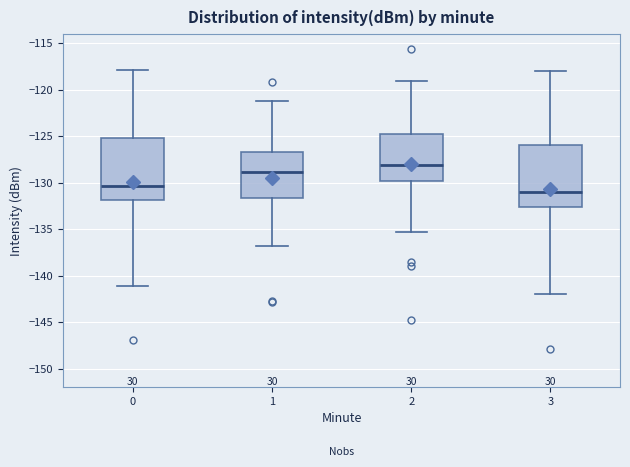

Reading left to right, transcribe this box plot: for each box, give where its median line is, the range the box spans, and where its two whiskers end, as read against the y-axis. The values are not printed on the chart, so give them approximately, as read against the axis.

0: median -130.5, box -132.0 to -125.5, whiskers -141.0 to -118.0
1: median -129.0, box -131.5 to -127.0, whiskers -137.0 to -121.0
2: median -128.0, box -130.0 to -125.0, whiskers -135.5 to -119.0
3: median -131.0, box -132.5 to -126.0, whiskers -142.0 to -118.0